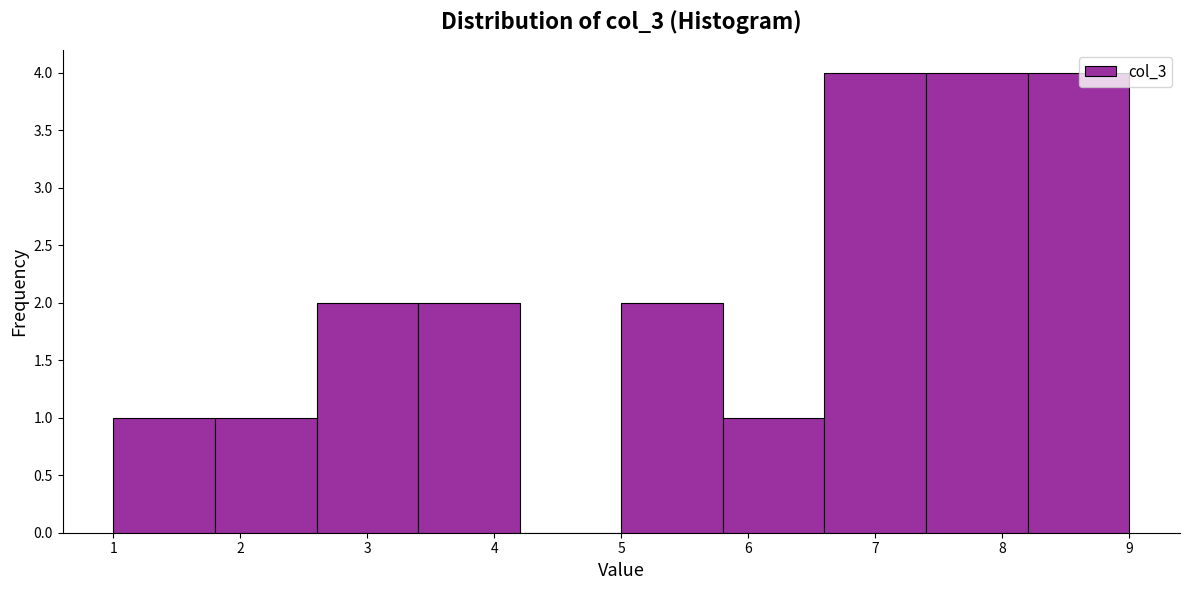

Reading left to right, transcribe this chart: for each bar, give the range it covers on the x-axis and its height. The values are not printed on the chart, so give them approximately, as read against the axis.

1.0 to 1.8: 1
1.8 to 2.6: 1
2.6 to 3.4: 2
3.4 to 4.2: 2
4.2 to 5.0: 0
5.0 to 5.8: 2
5.8 to 6.6: 1
6.6 to 7.4: 4
7.4 to 8.2: 4
8.2 to 9.0: 4